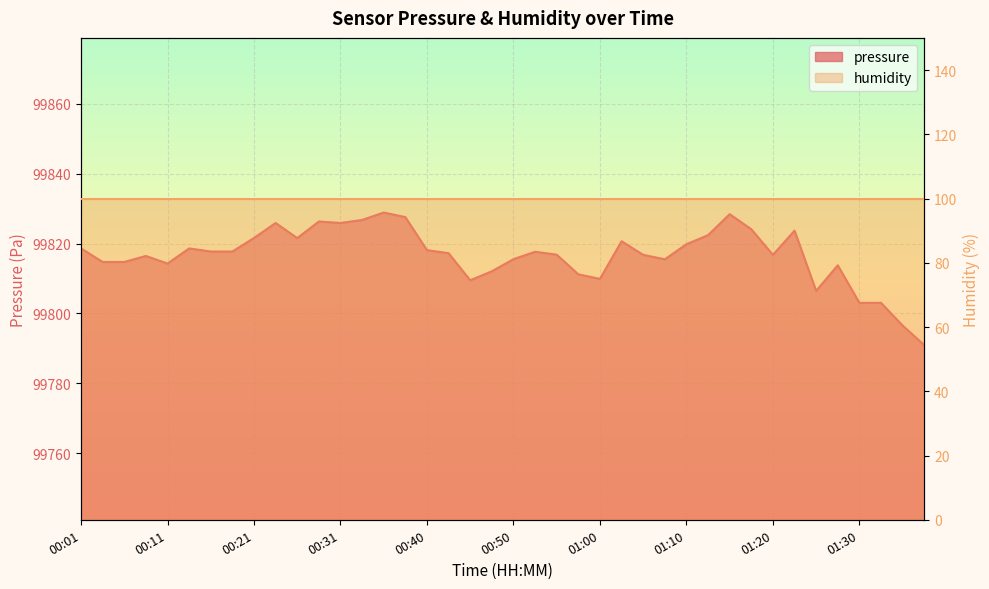

Approximately how many times larger is the value at 01:27 compared to 01:35?

1.0